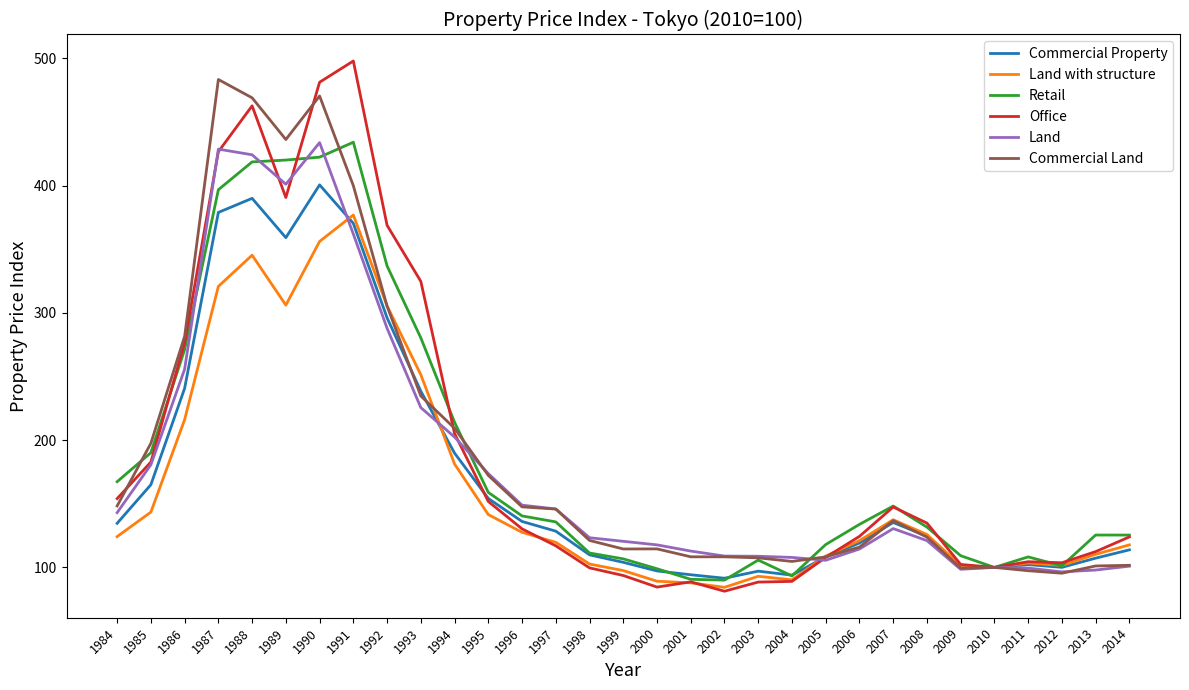

Count the number of categories in the chart.

31